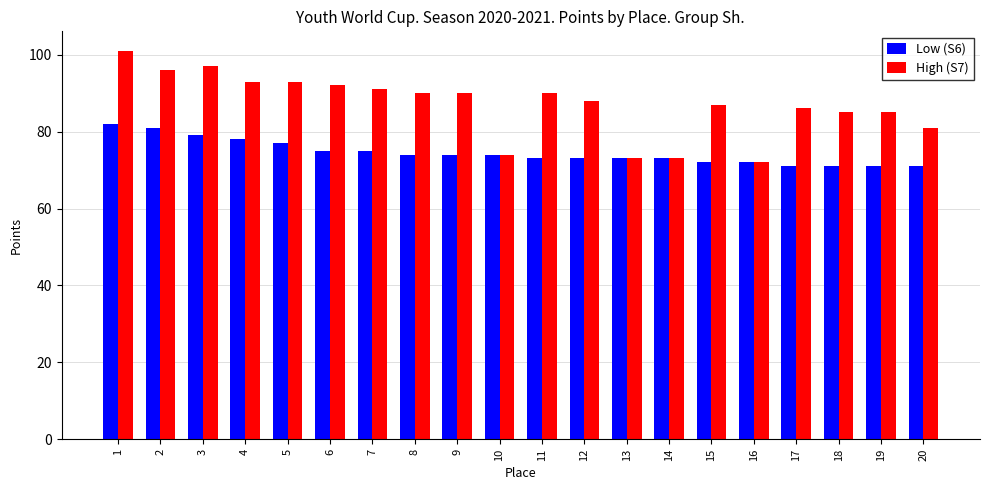

Where is High (S7) nearest to the value 86?

17